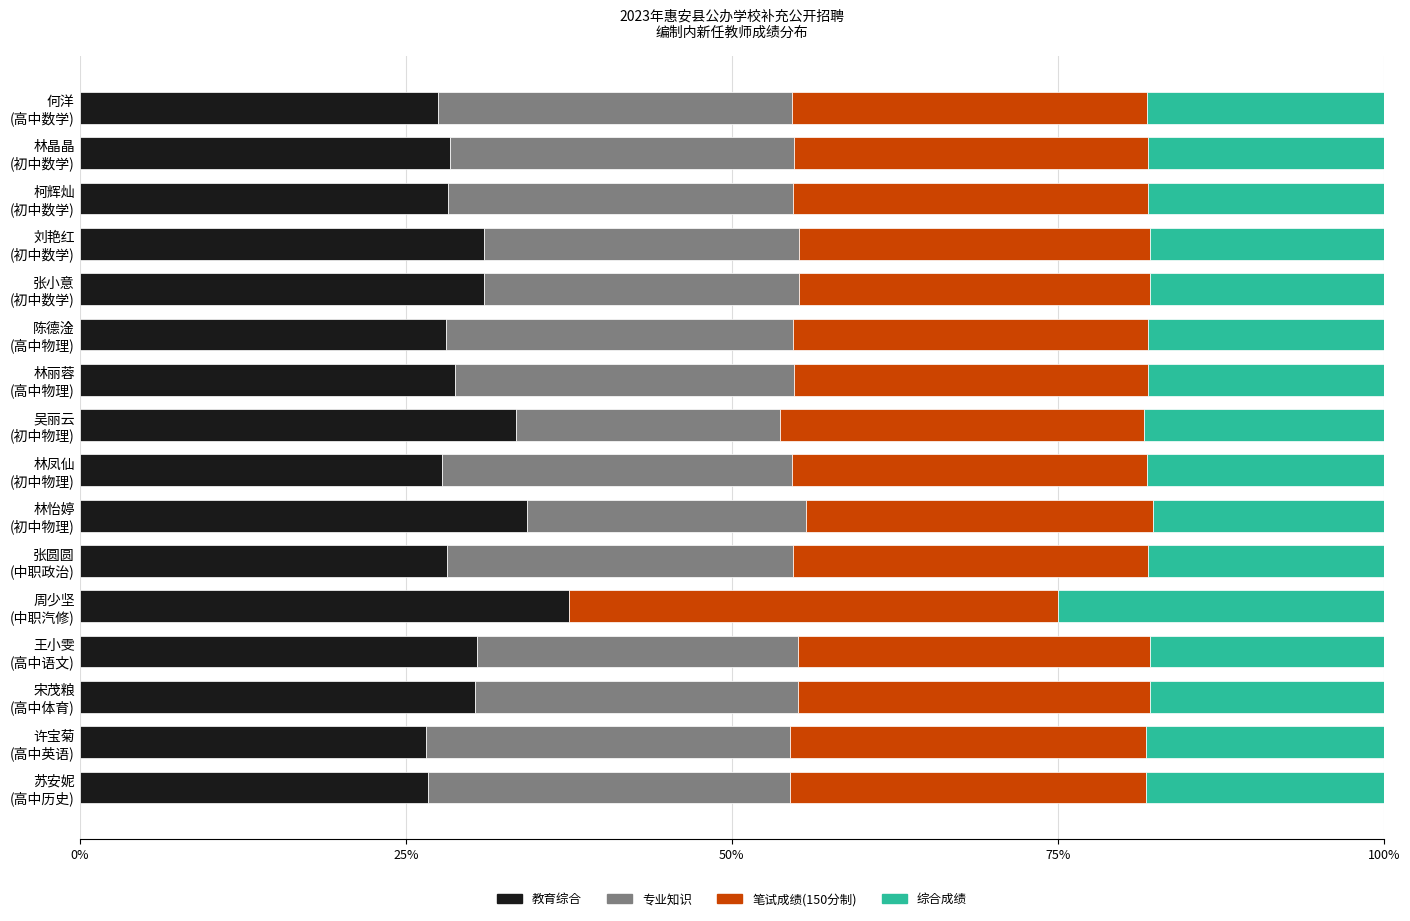

What is the highest value of the 教育综合 series?

37.5